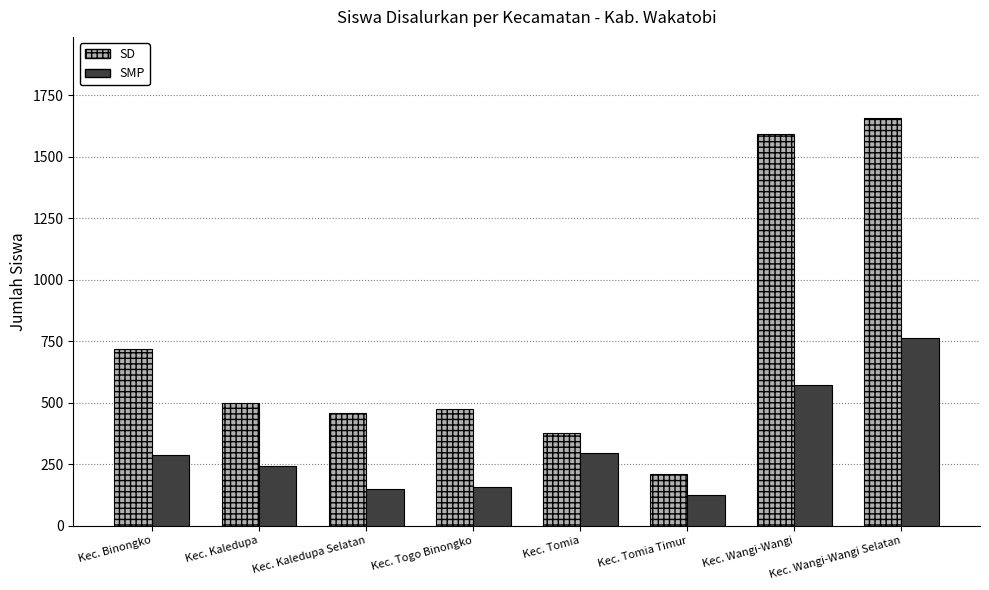

What is the smallest value displayed?

126